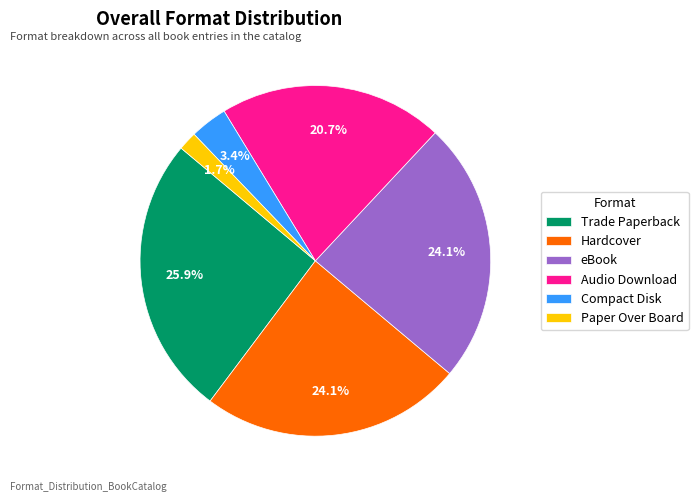

Is it true that Hardcover is 24% of the pie?

True